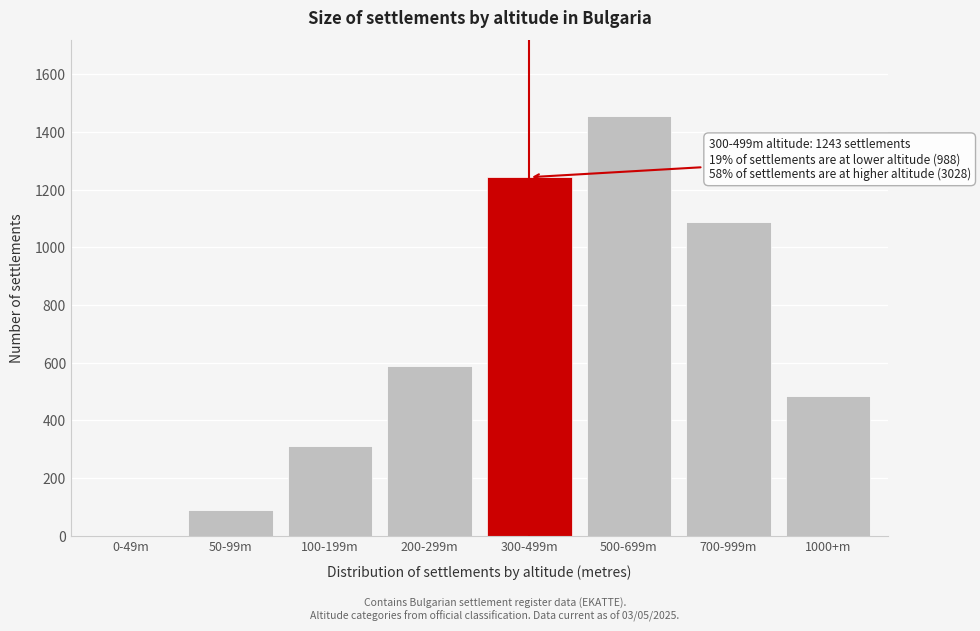

Reading left to right, what are all the values shown in this chart?

0-49m=0	50-99m=89	100-199m=312	200-299m=587	300-499m=1243	500-699m=1456	700-999m=1089	1000+m=483